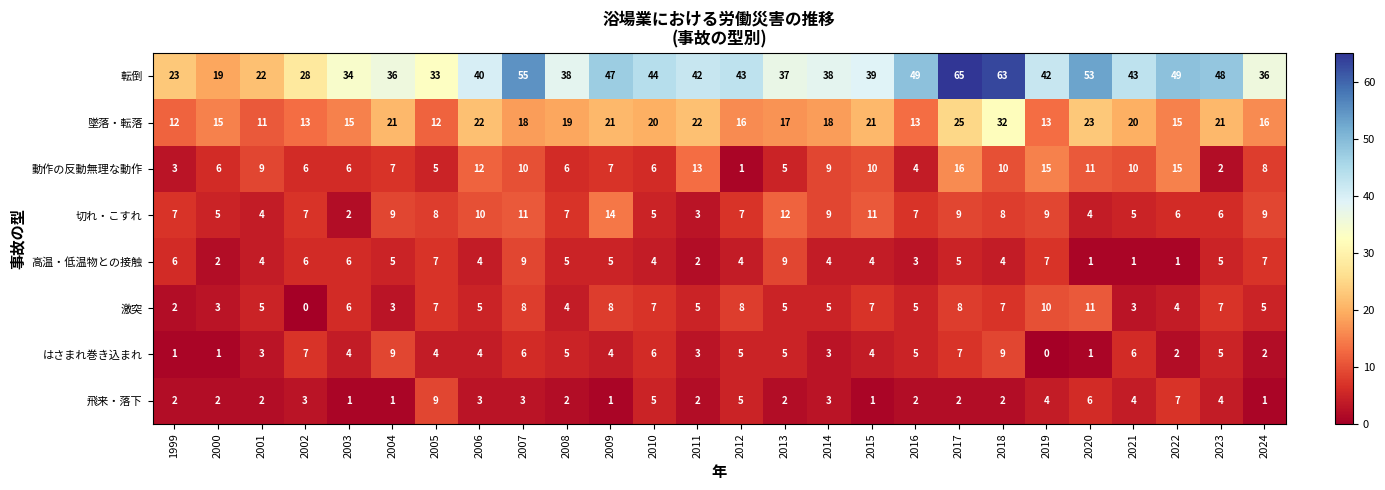

At how many categories does at least one series exceed 57?

2